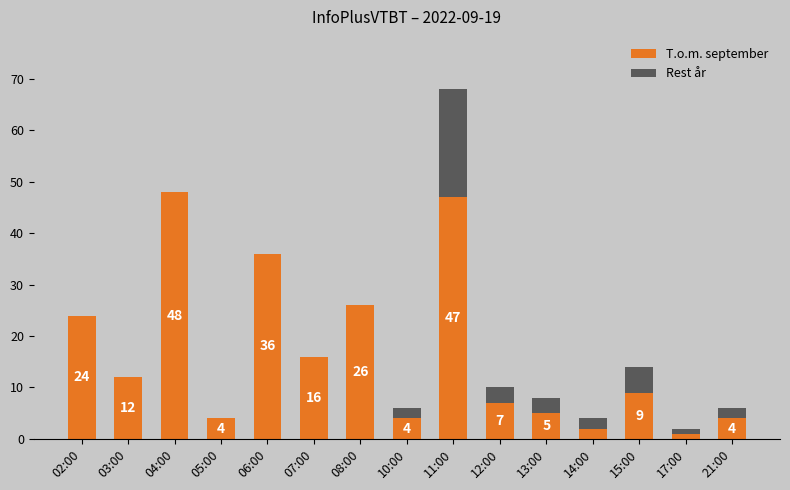

How many categories are shown in the chart?

15